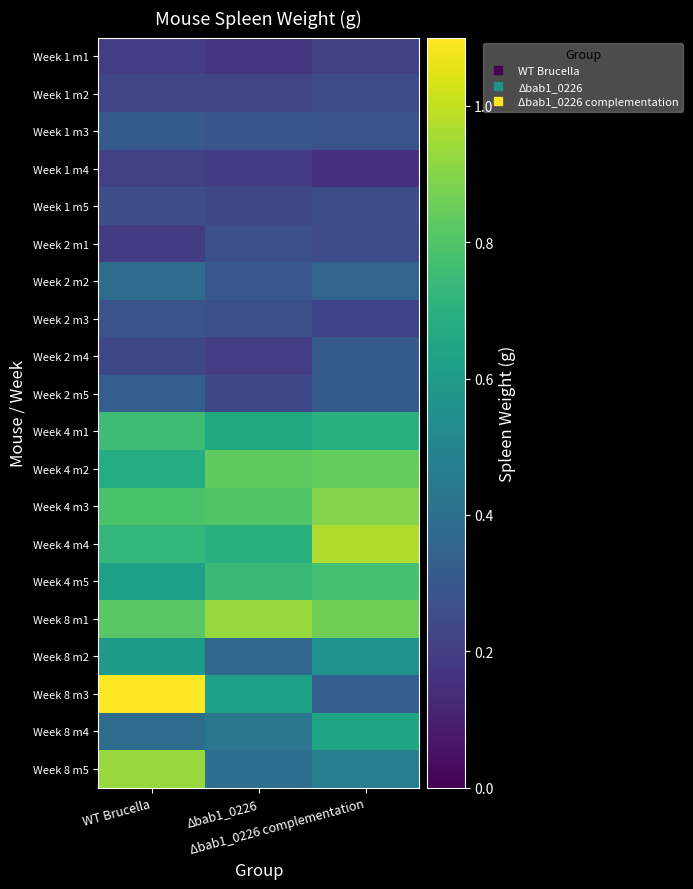

At which category is the sum across all series the highest?

WT Brucella